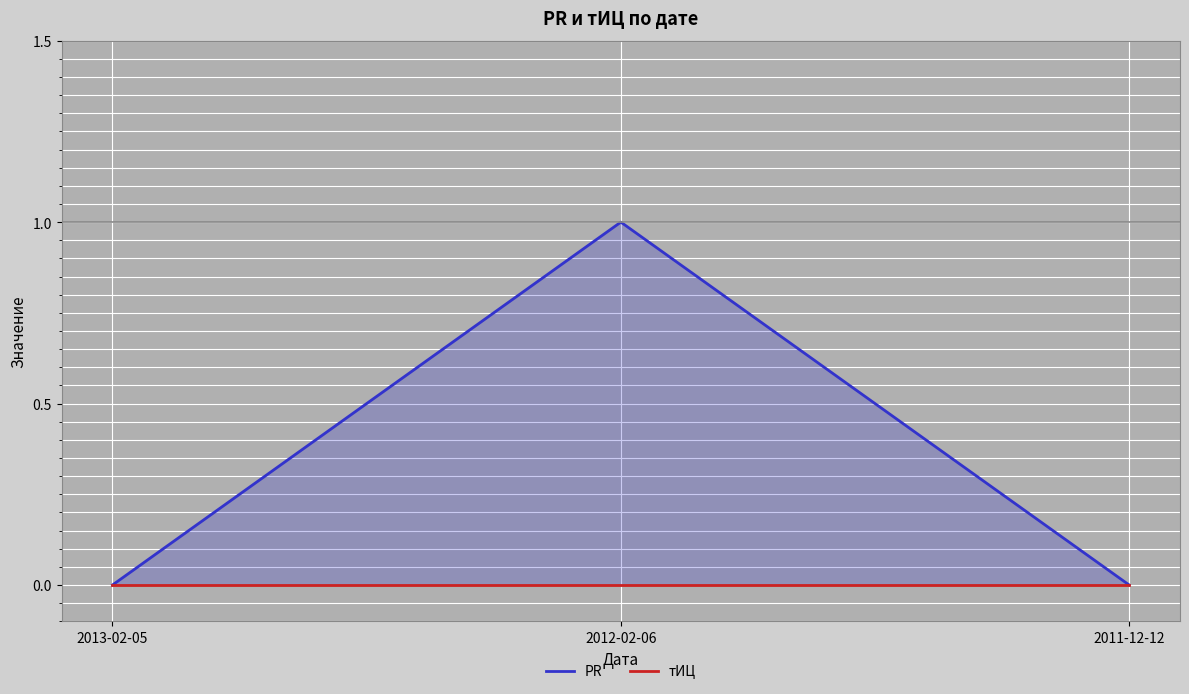

Between 2012-02-06 and 2011-12-12, which series saw the biggest shift?

PR